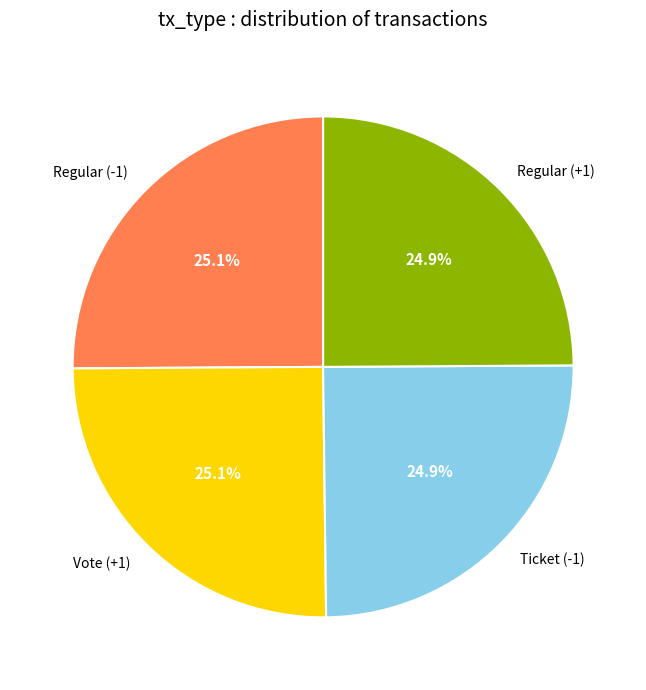

How much of the chart is everything except Ticket (-1)?

75.1%